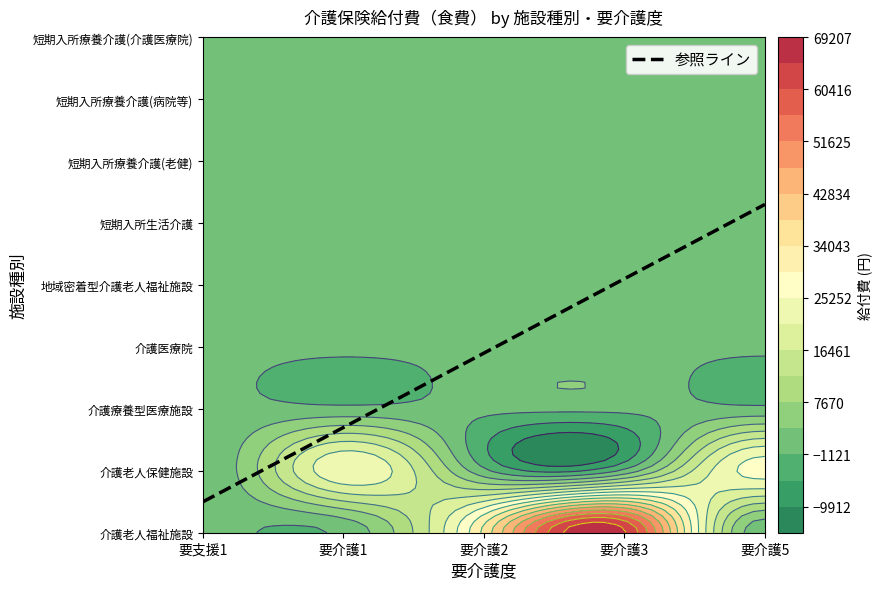

What is the difference between the highest and lowest values at 要介護1?

24645